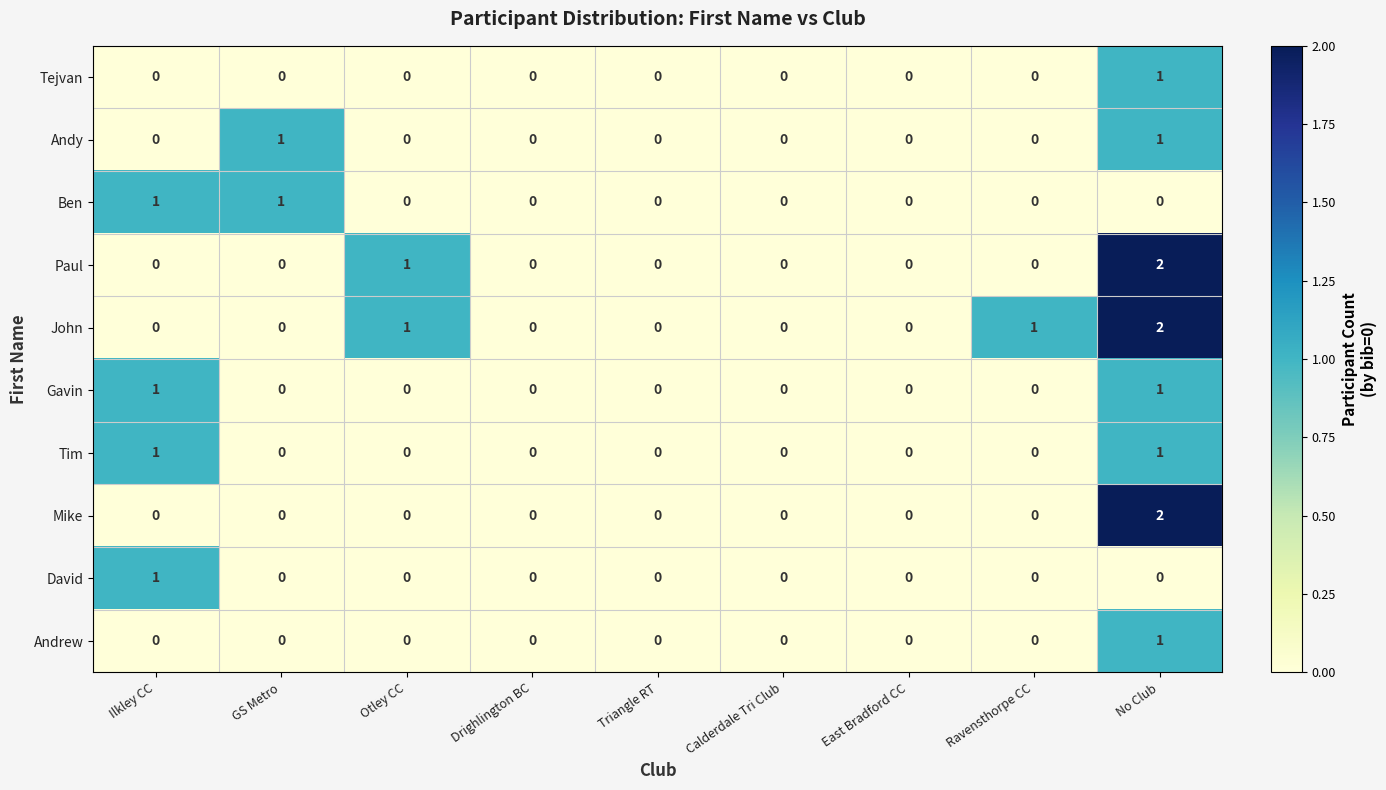

How many David values are between 0 and 1?

9